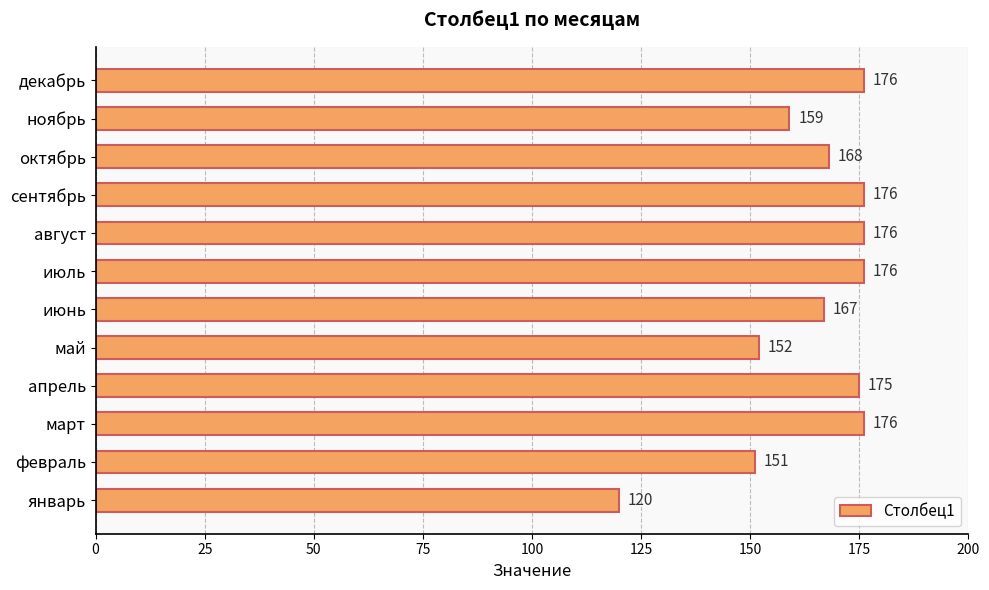

The chart shows a value of 176 at декабрь. True or false?

True